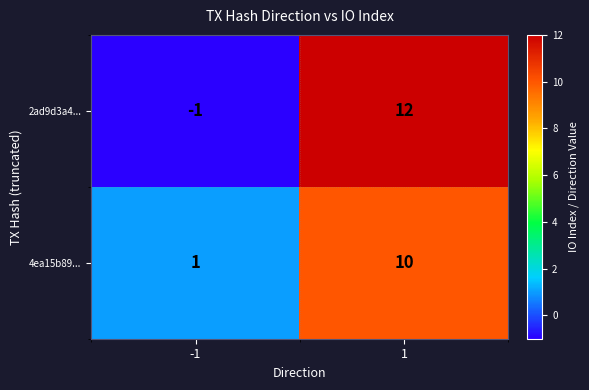

How many series are shown in this chart?

2